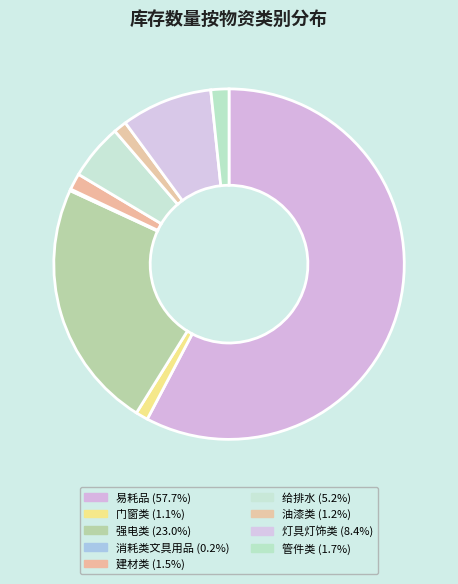

Which category has the smallest portion of the pie?

消耗类文具用品